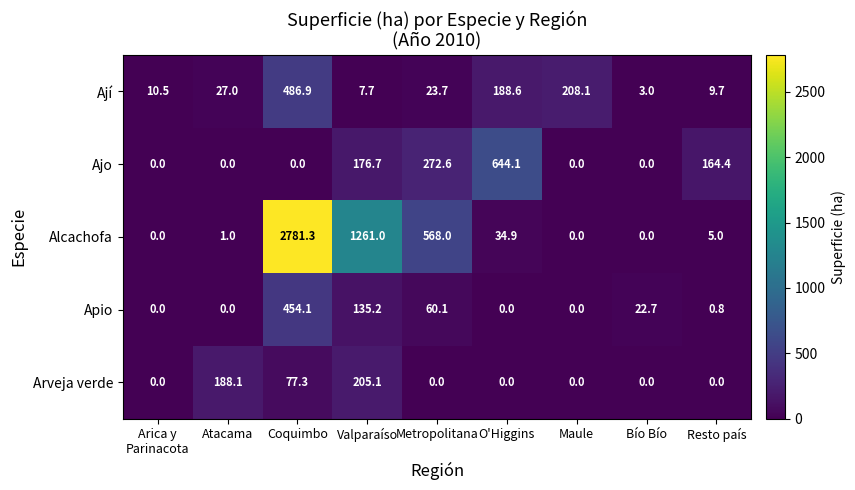

What is the maximum value for Alcachofa?

2781.3